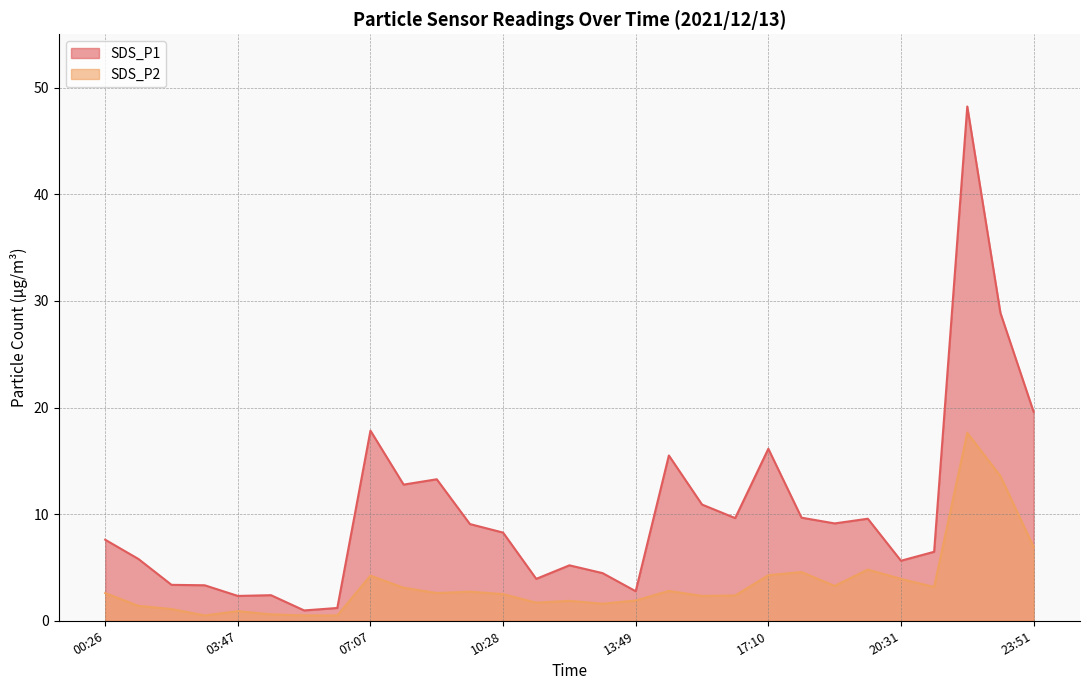

What is the difference between the maximum and minimum values in the SDS_P1 series?

47.3